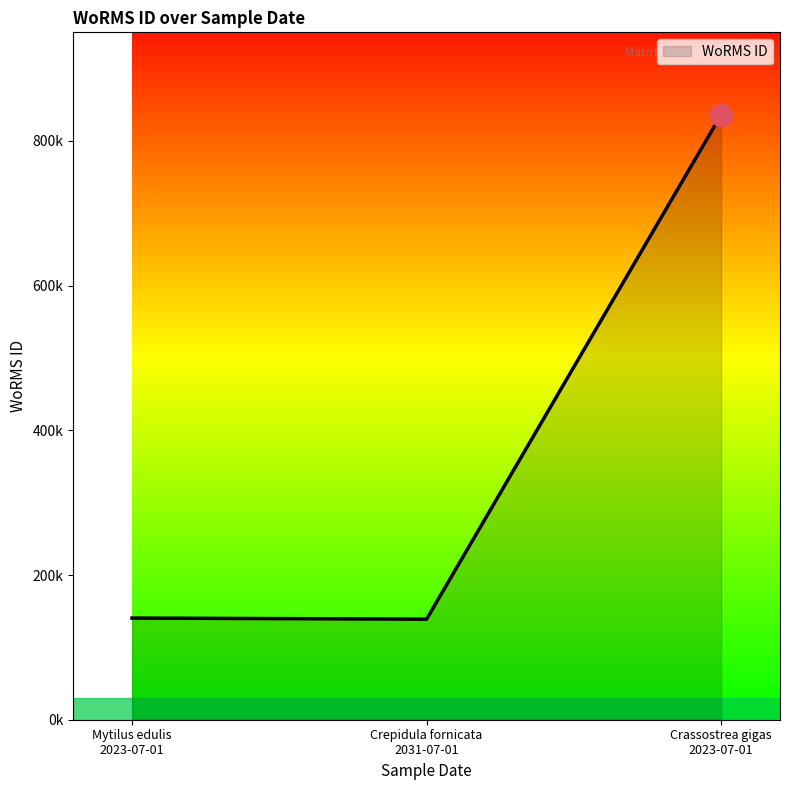

Does the chart display data point markers on the line(s)?

No